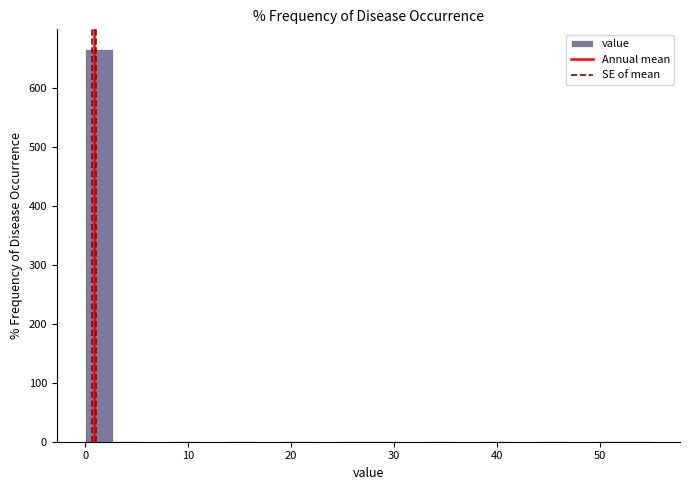

Read against the x-axis, roughly where is the centre of the tallest bar?

1